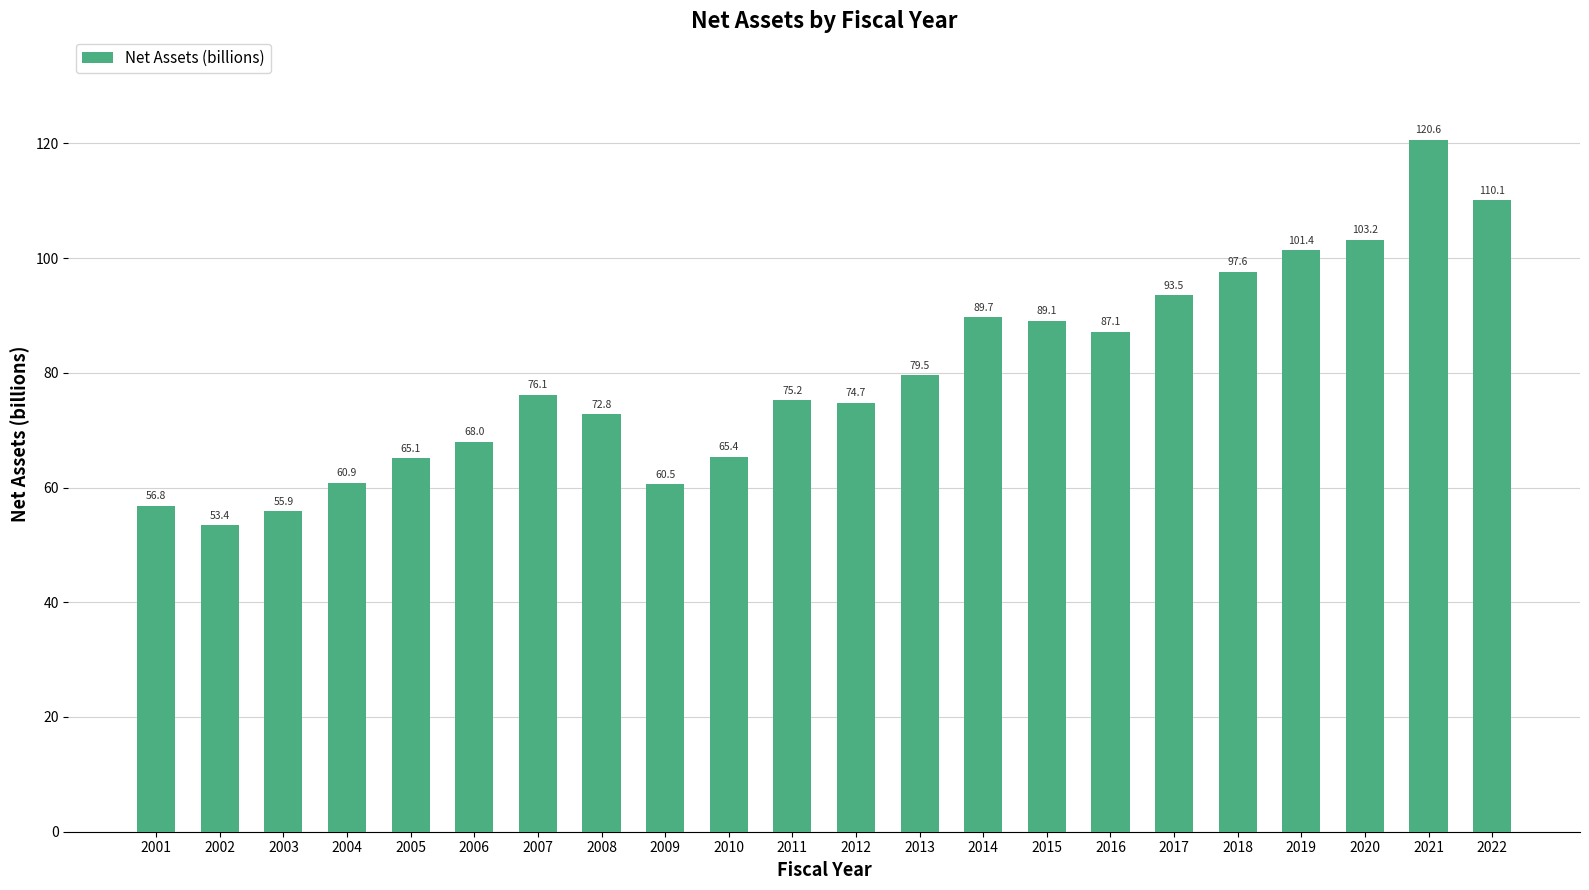

What is the difference between the values at 2007 and 2015?

12.9